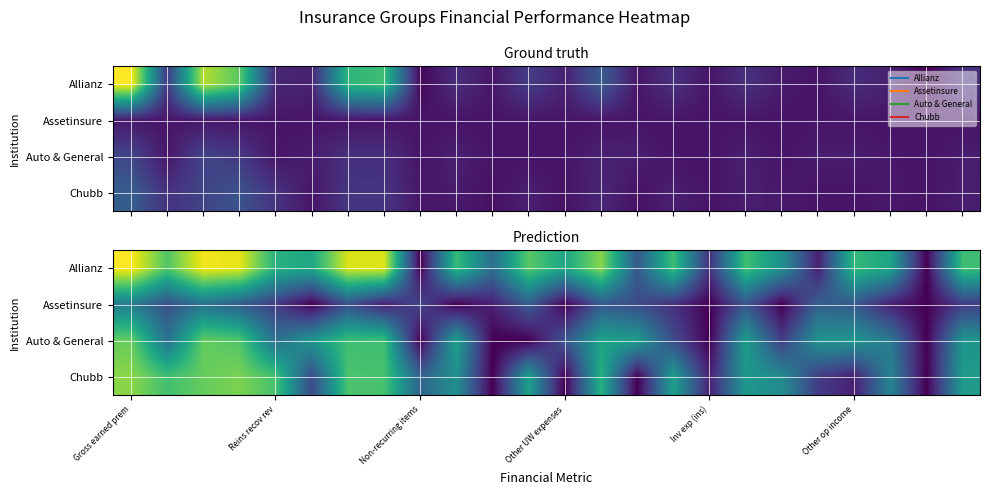

How many values in the Allianz series are below 5?

11